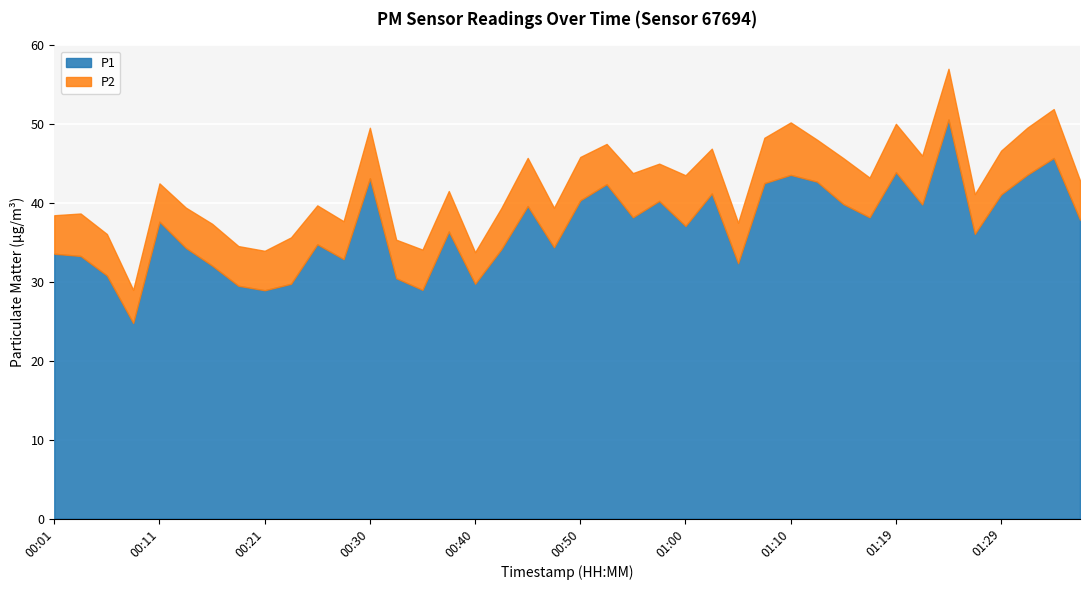

Which label corresponds to the largest value in the chart?

01:24